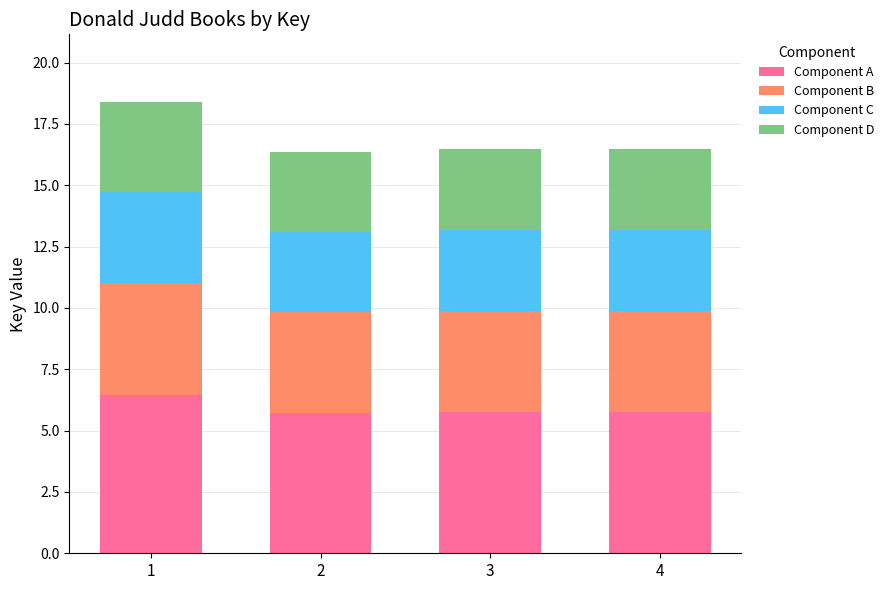

How many bars are there in total?

4